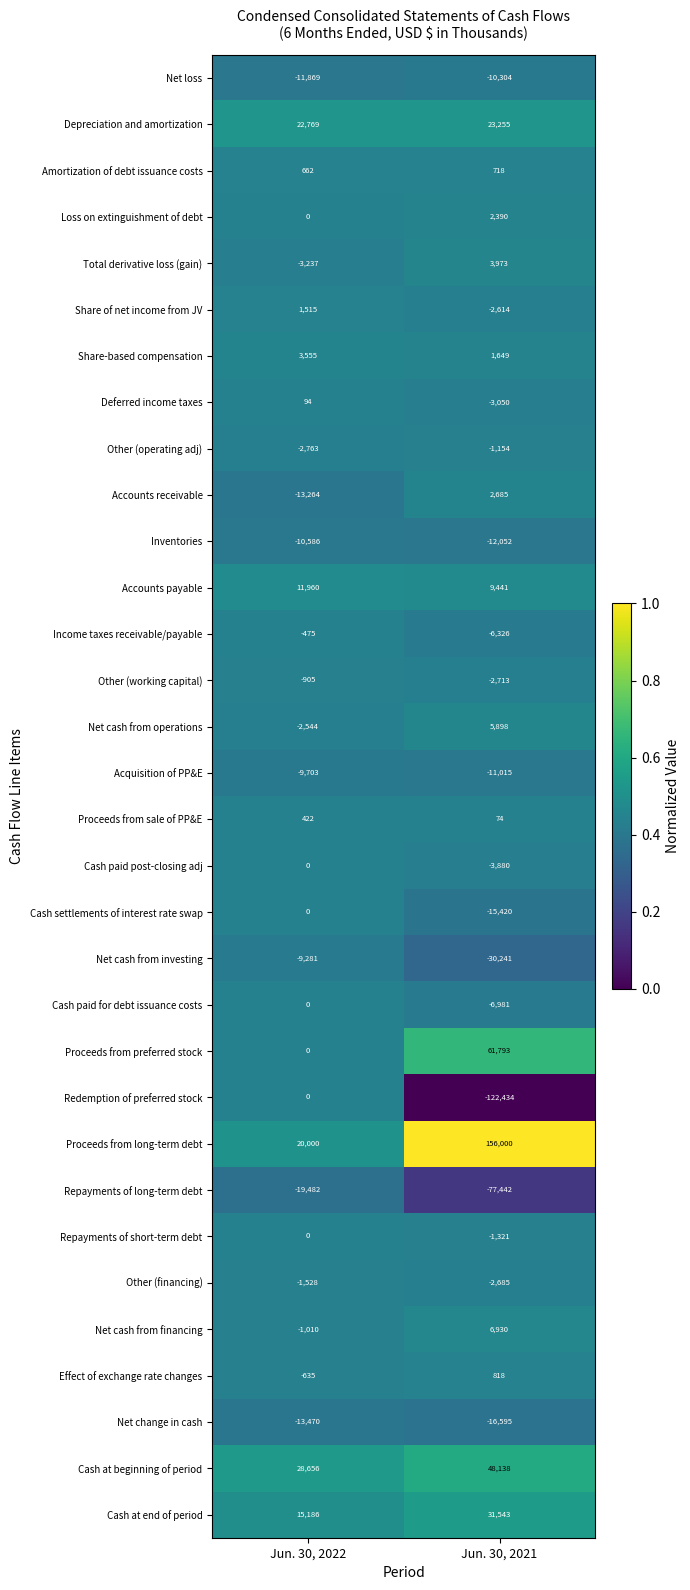

Rank the categories by Net cash from financing value from highest to lowest.

Jun. 30, 2021, Jun. 30, 2022